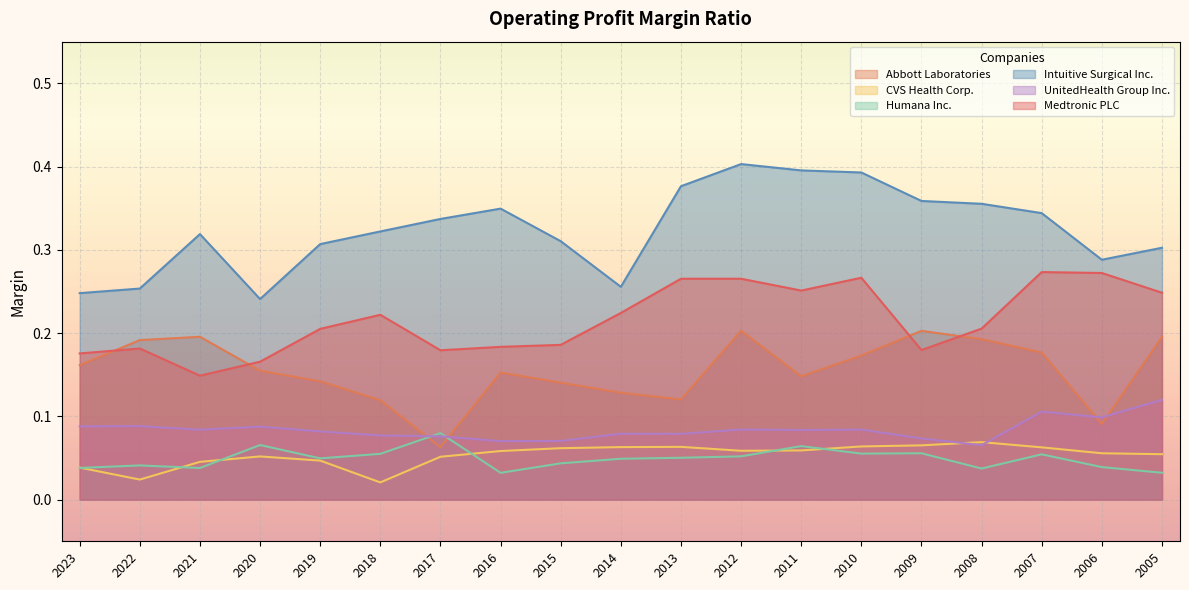

In UnitedHealth Group Inc., how many points are lower than both neighbors (excluding endpoints)?

6